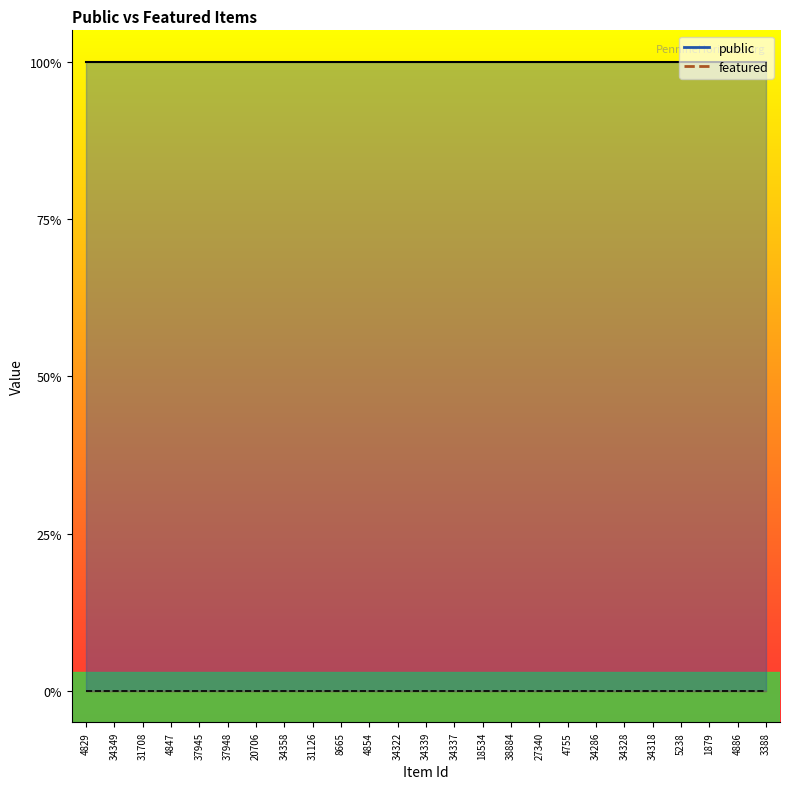

List the series in order of their overall mean, highest first.

public, featured